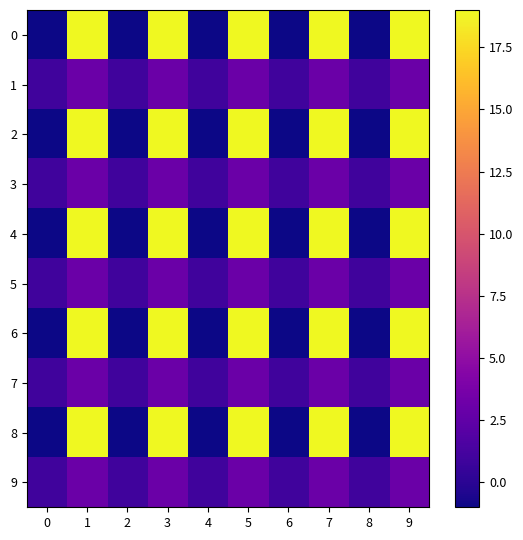

Reading right to left, what are all the values shown in this chart?

0: 9=19	8=-1	7=19	6=-1	5=19	4=-1	3=19	2=-1	1=19	0=-1
1: 9=3	8=1	7=3	6=1	5=3	4=1	3=3	2=1	1=3	0=1
2: 9=19	8=-1	7=19	6=-1	5=19	4=-1	3=19	2=-1	1=19	0=-1
3: 9=3	8=1	7=3	6=1	5=3	4=1	3=3	2=1	1=3	0=1
4: 9=19	8=-1	7=19	6=-1	5=19	4=-1	3=19	2=-1	1=19	0=-1
5: 9=3	8=1	7=3	6=1	5=3	4=1	3=3	2=1	1=3	0=1
6: 9=19	8=-1	7=19	6=-1	5=19	4=-1	3=19	2=-1	1=19	0=-1
7: 9=3	8=1	7=3	6=1	5=3	4=1	3=3	2=1	1=3	0=1
8: 9=19	8=-1	7=19	6=-1	5=19	4=-1	3=19	2=-1	1=19	0=-1
9: 9=3	8=1	7=3	6=1	5=3	4=1	3=3	2=1	1=3	0=1